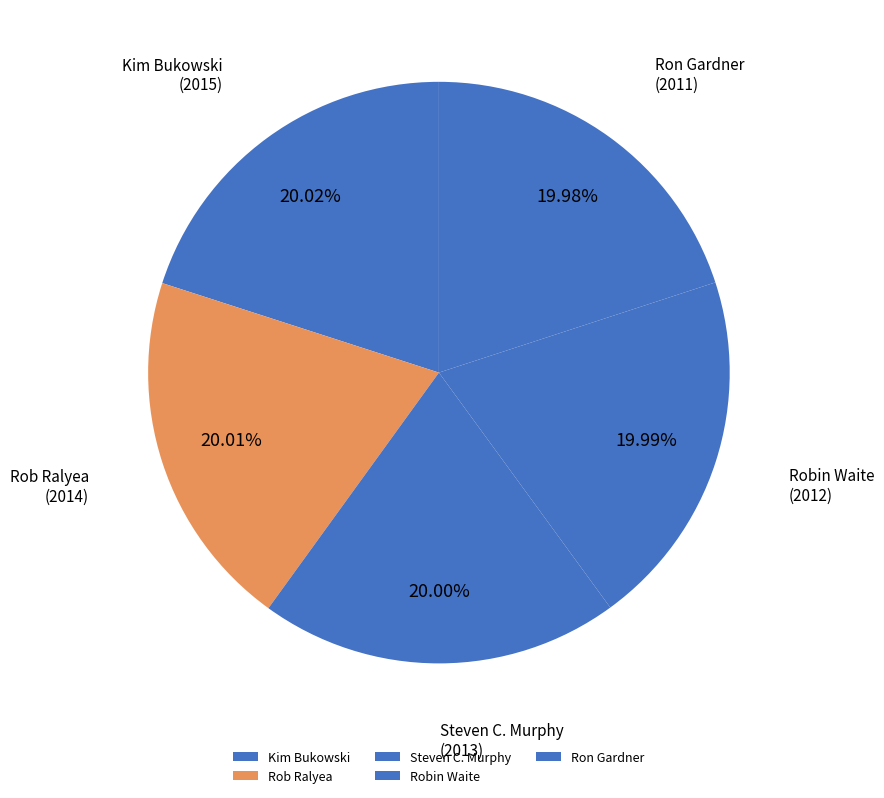

How many segments does this pie chart have?

5